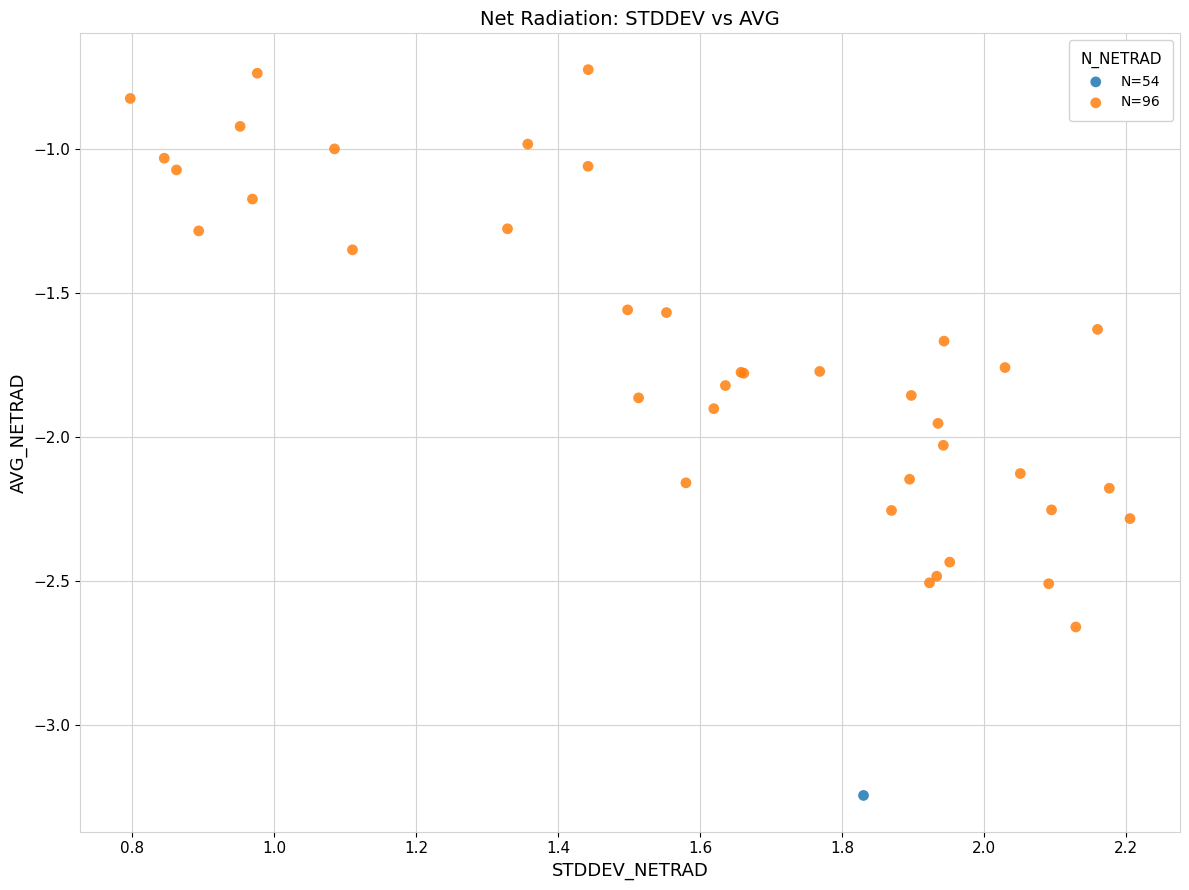

What are all the series names shown in the legend?

N=54, N=96